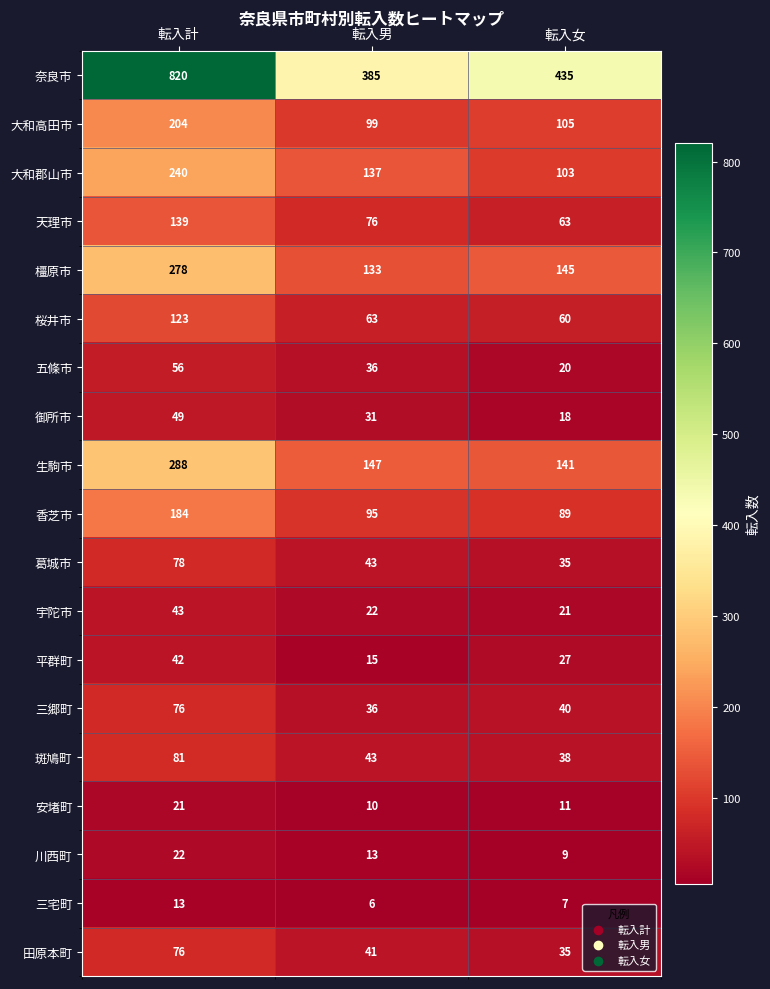

What is the difference between the 安堵町 values at 転入計 and 転入男?

11